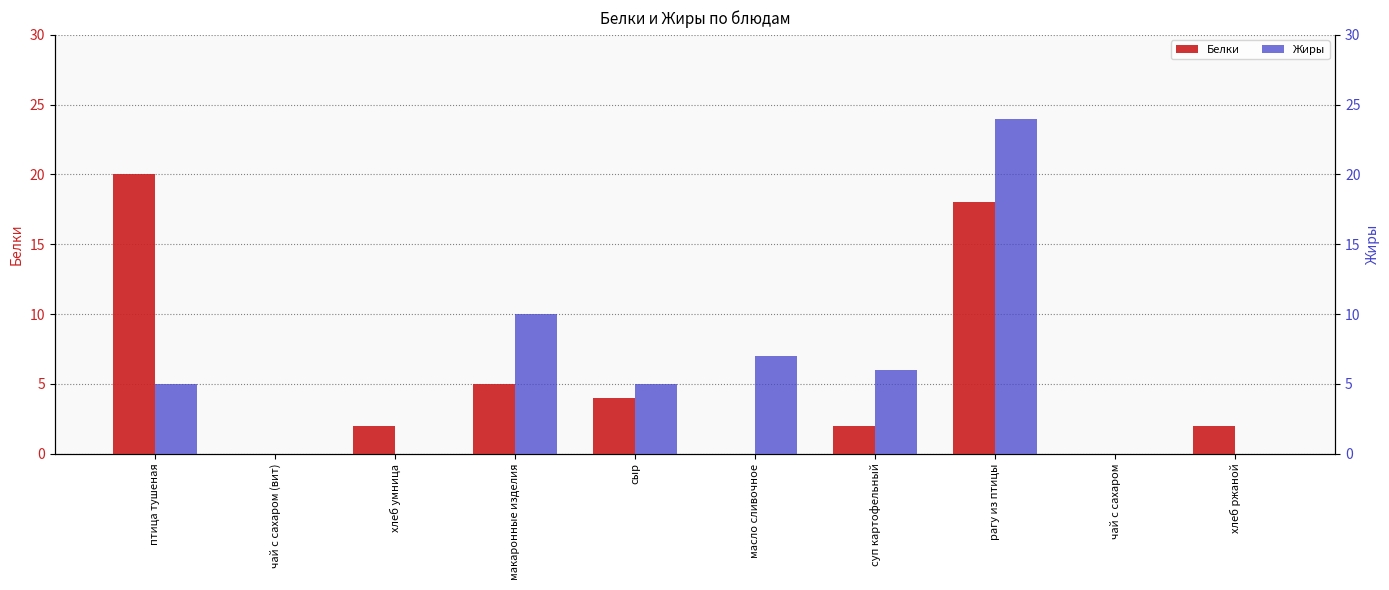

List the series in order of their peak value, highest first.

Жиры, Белки